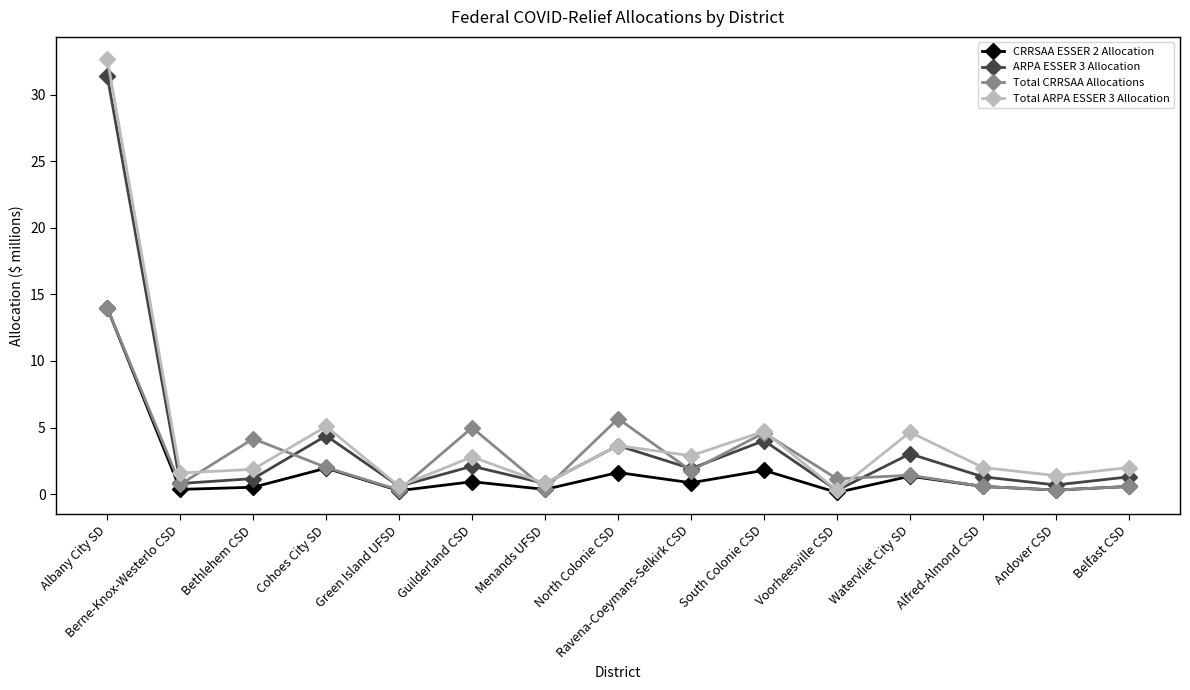

At which category is the sum across all series the highest?

Albany City SD